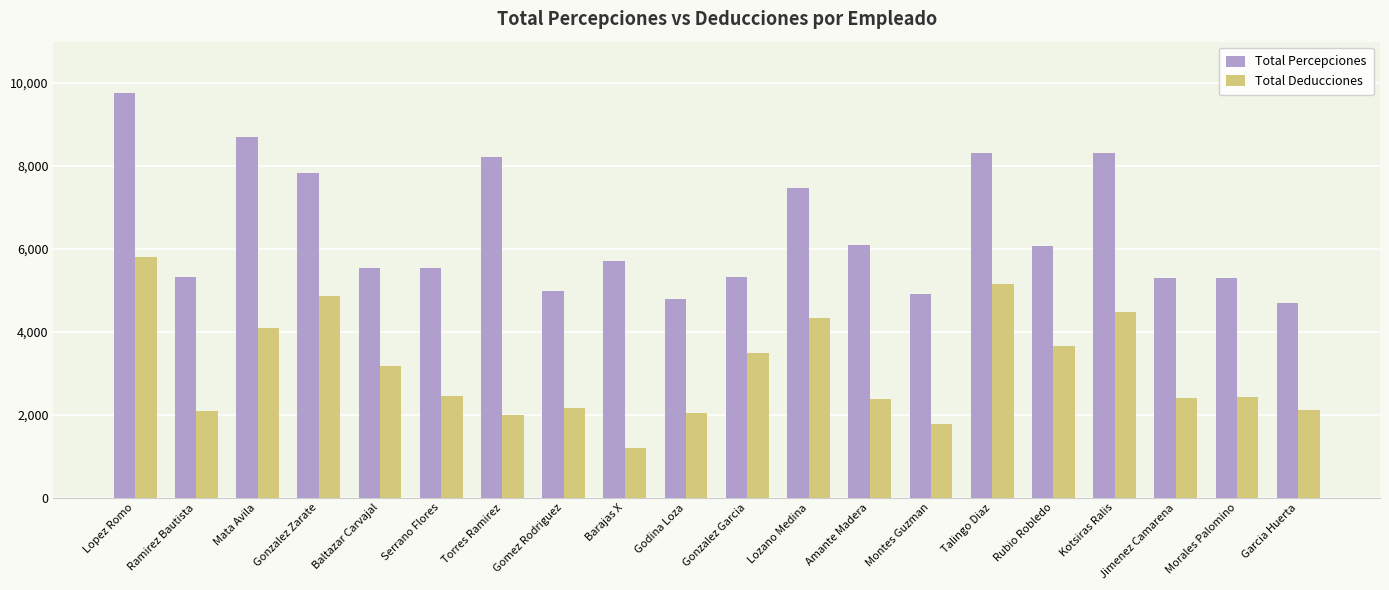

At which label does Total Percepciones reach its minimum?

Garcia Huerta